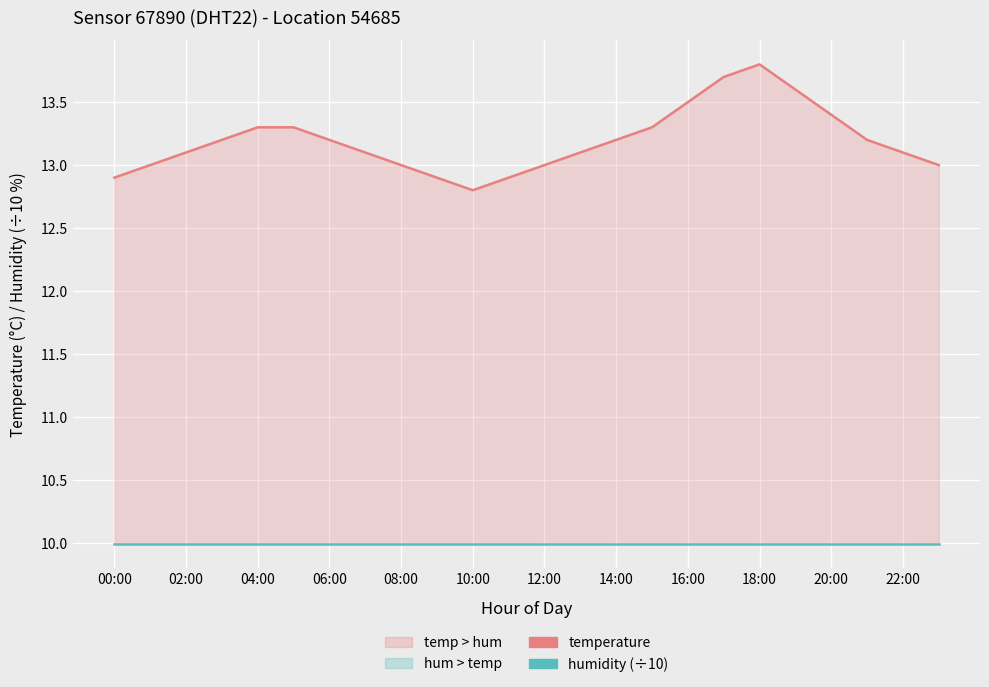

Which has a higher value, 02:00 or 12:00?

02:00